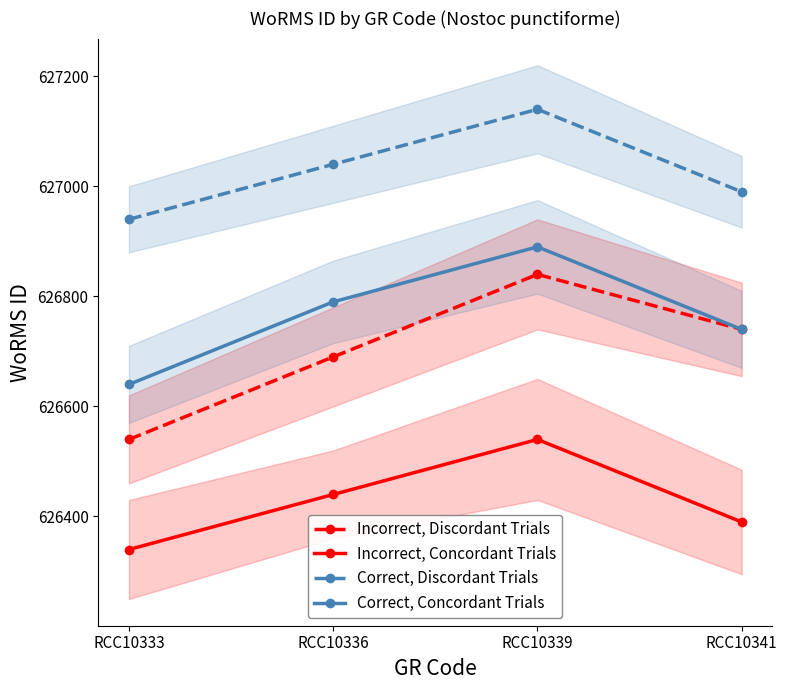

At how many categories does at least one series exceed 626562?

4